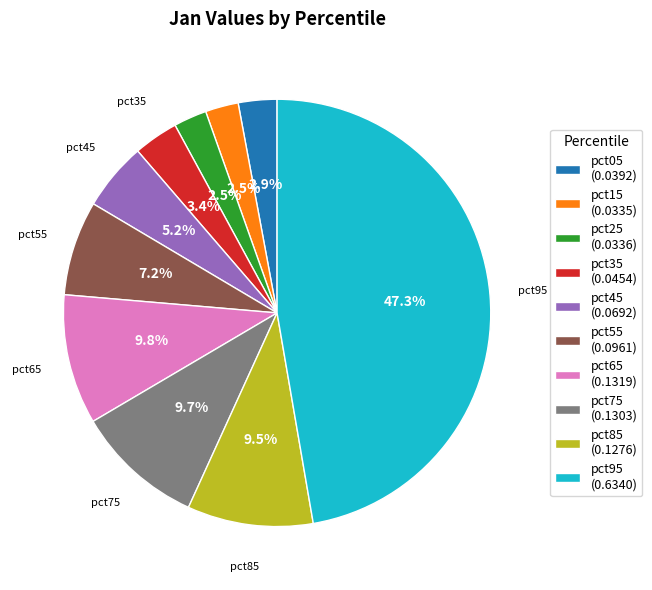

True or false: pct45 accounts for 16% of the total.

False